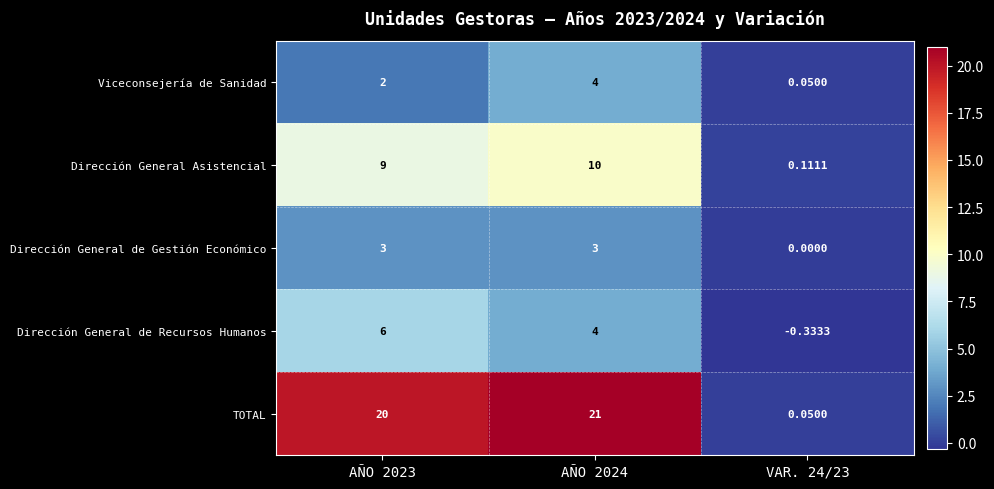

Is the value of Dirección General Asistencial at AÑO 2024 greater than the value of TOTAL at AÑO 2023?

No